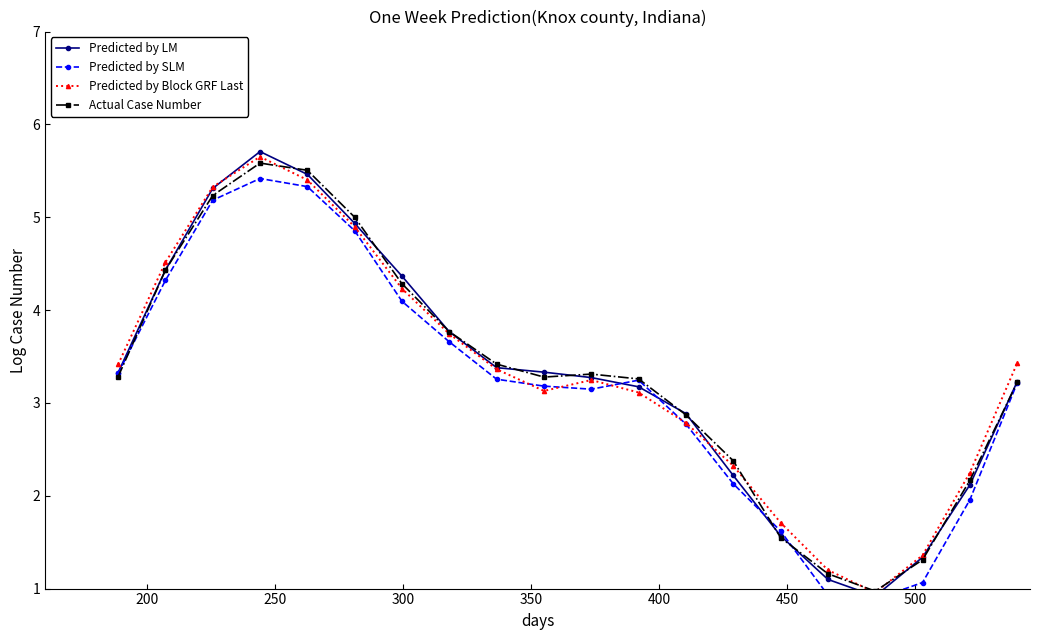

List the series in order of their peak value, highest first.

Predicted by LM, Predicted by Block GRF Last, Actual Case Number, Predicted by SLM